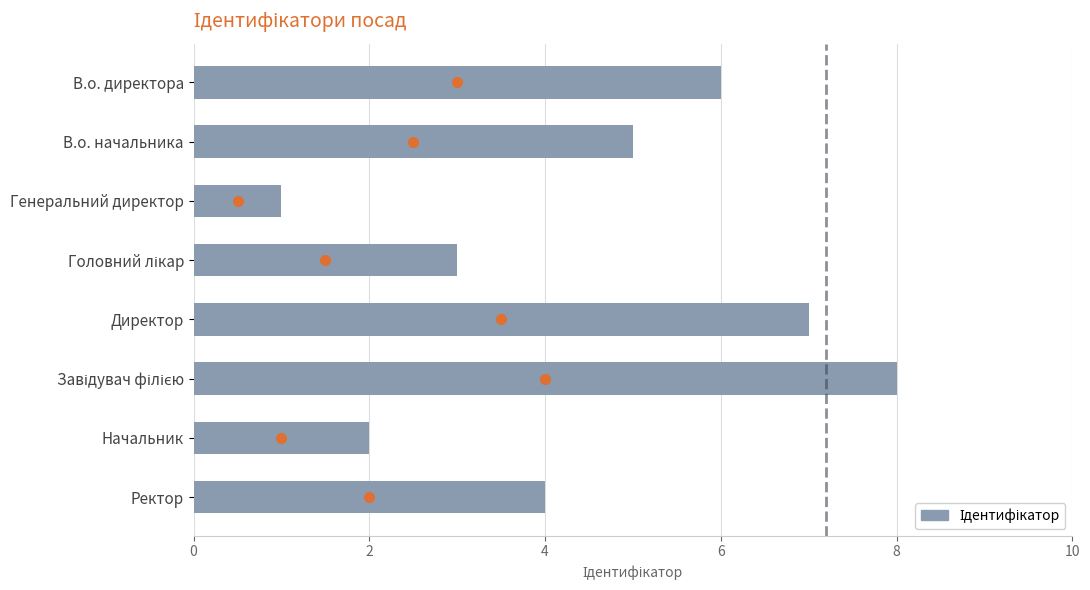

What value does the data have at В.о. начальника?

5